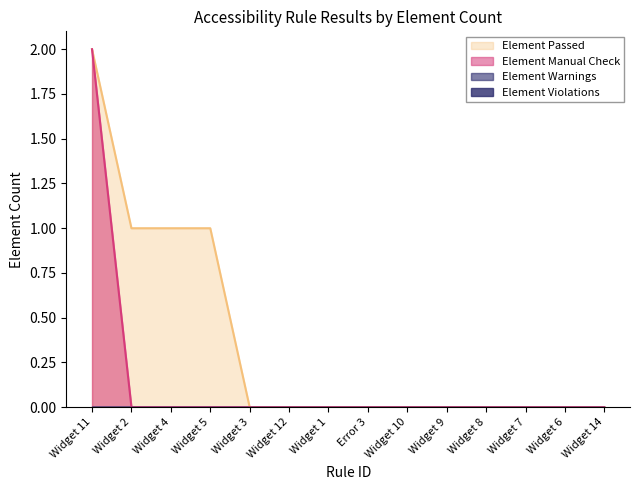

True or false: Element Manual Check has more than 2 points higher than both neighbors.

False